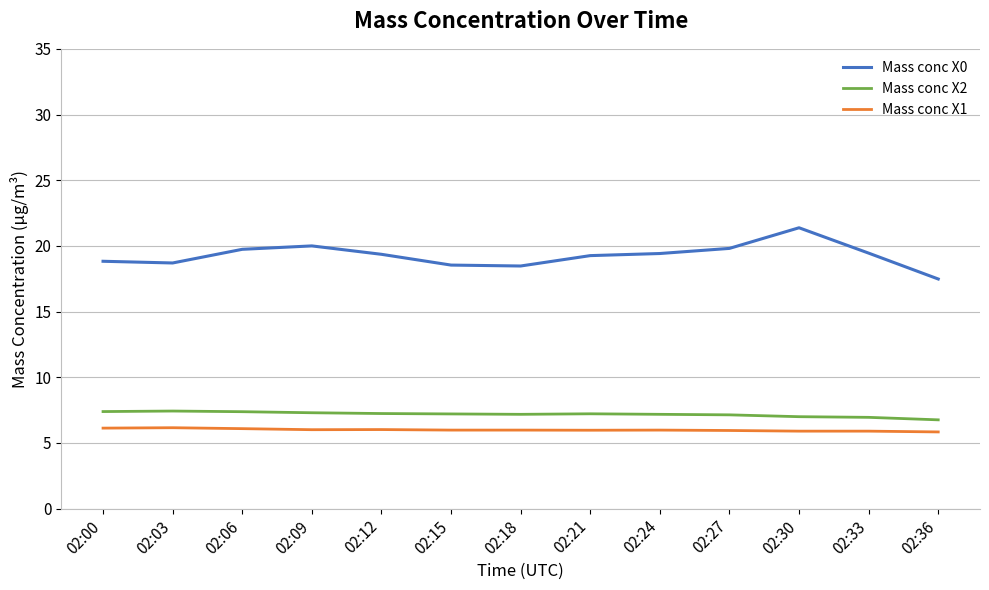

What is the smallest value displayed?

5.8